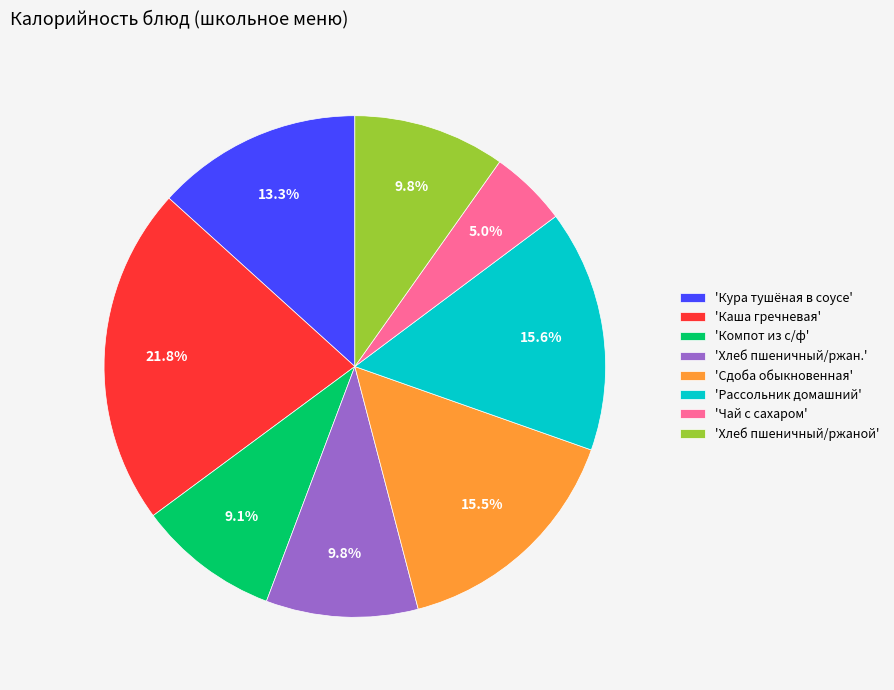

Count the number of slices in the pie.

8